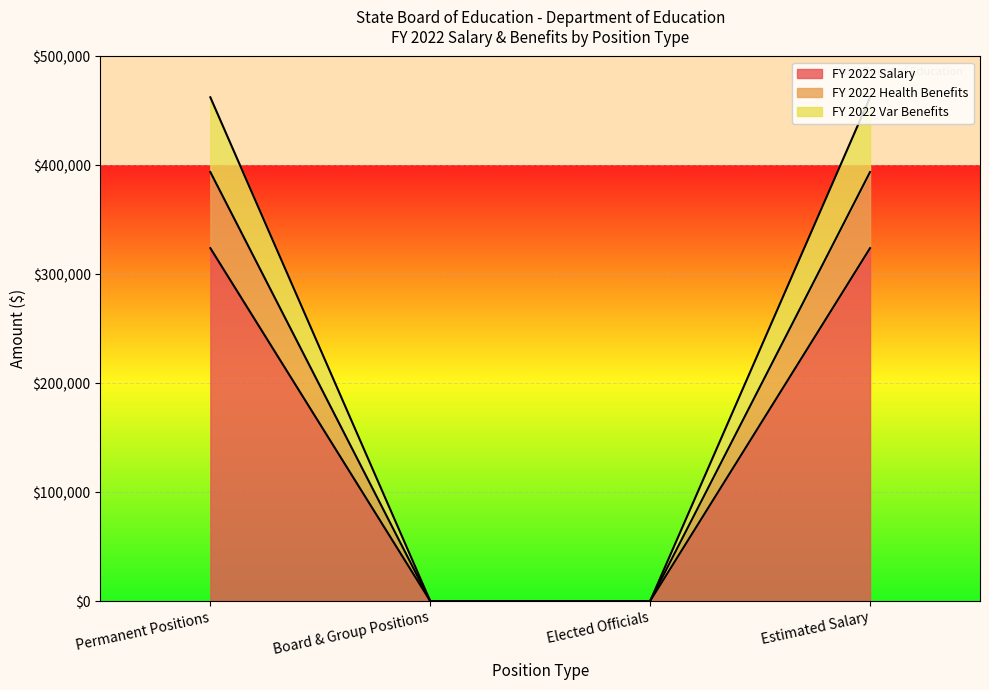

At Elected Officials, list the series in order from largest to smallest.

FY 2022 Salary, FY 2022 Health Benefits, FY 2022 Var Benefits